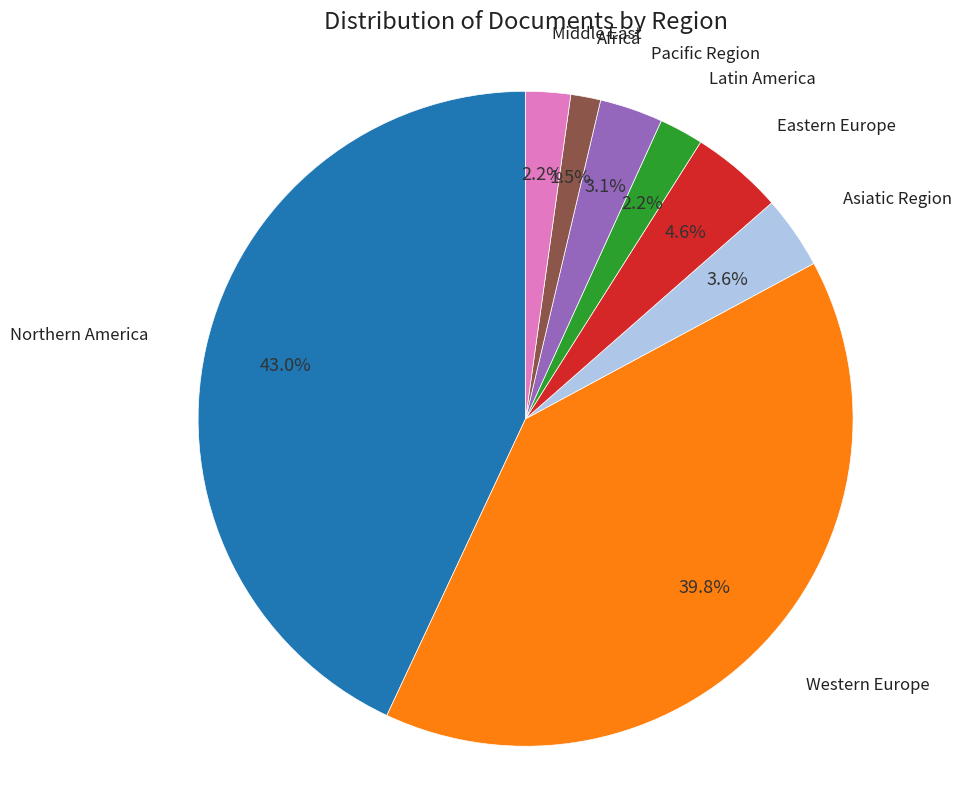

Which slice is the smallest?

Africa